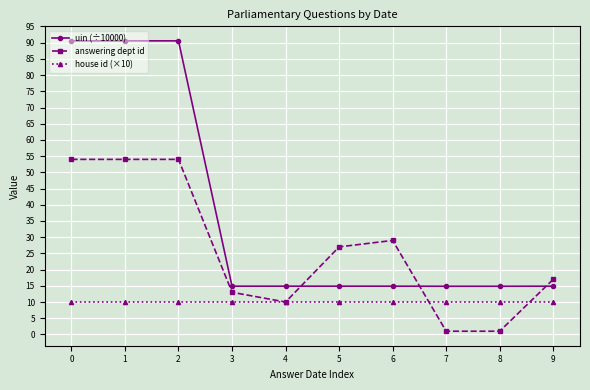

Does the chart display data point markers on the line(s)?

Yes